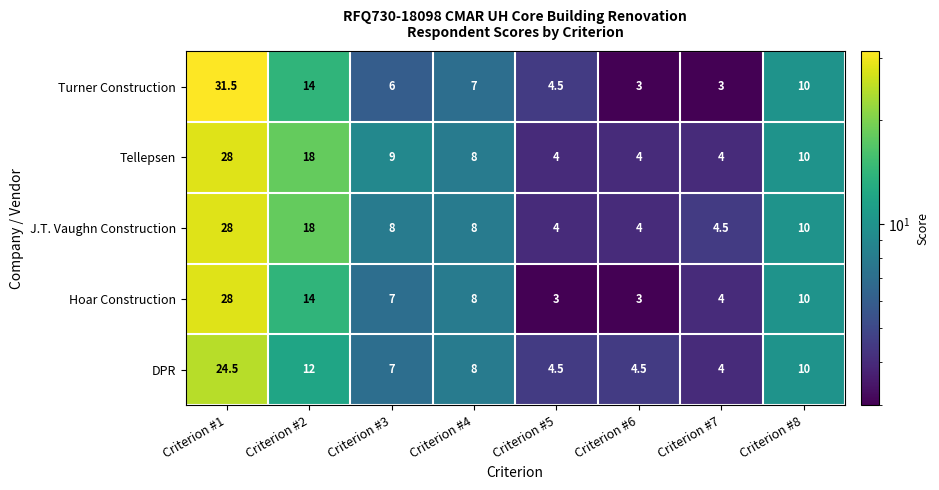

At which category is the sum across all series the highest?

Criterion #1